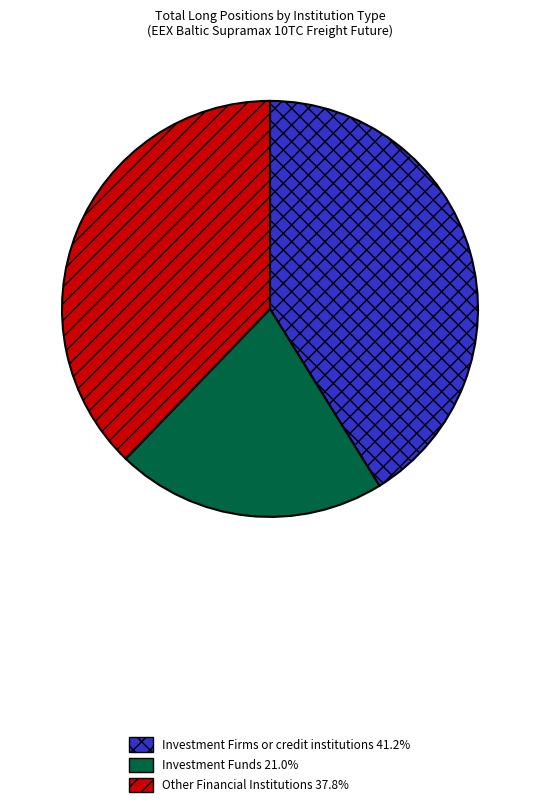

How many slices are in this pie chart?

3